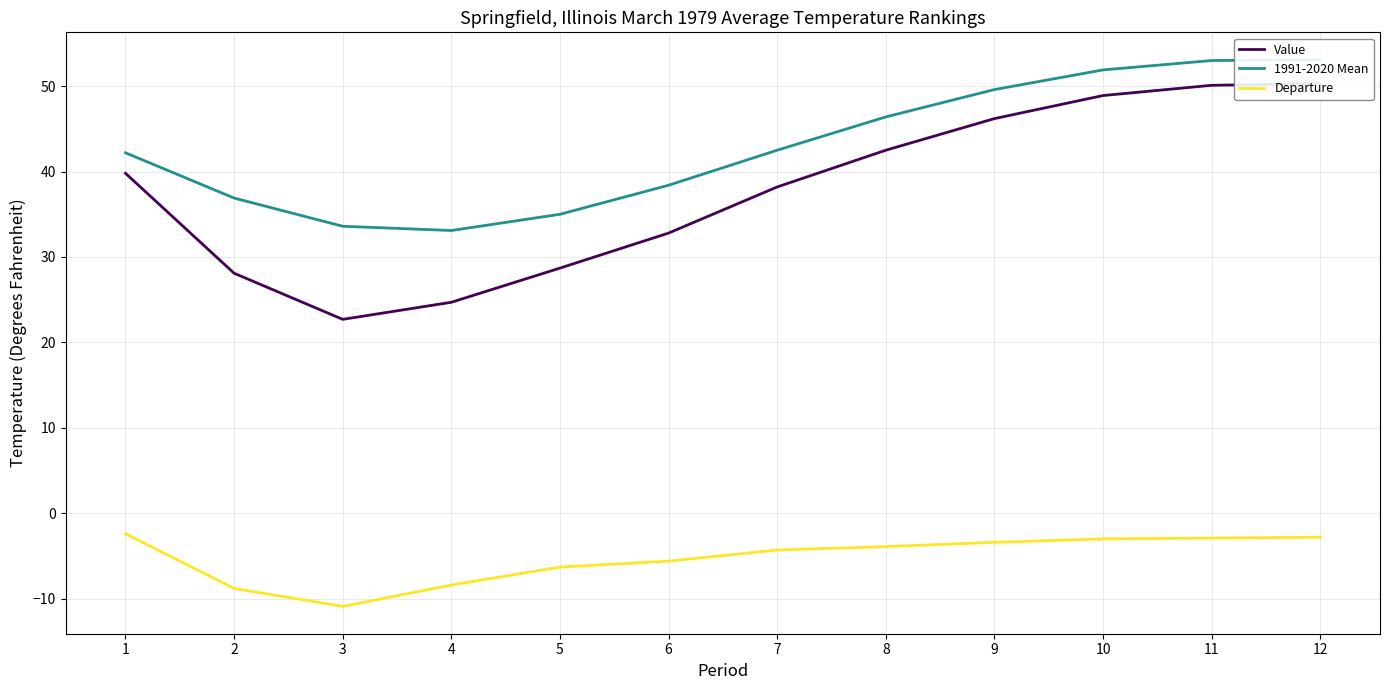

What is the difference between the highest and lowest values at 4?

41.5